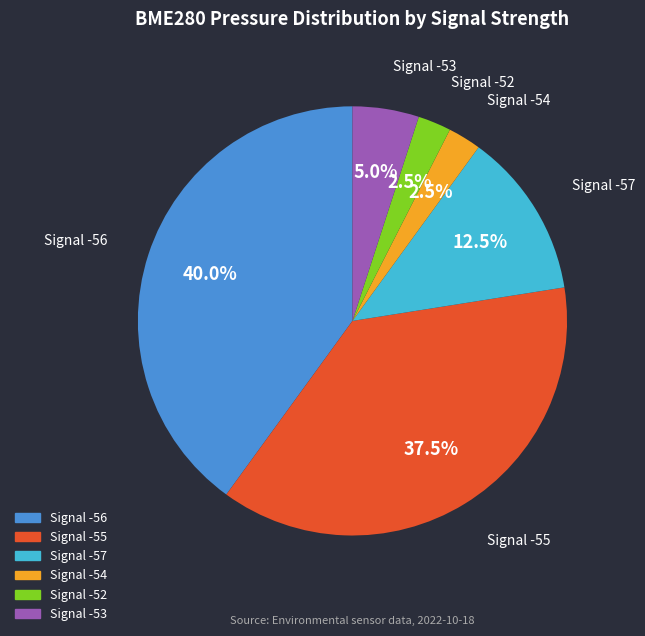

Is there a majority slice in this chart?

No